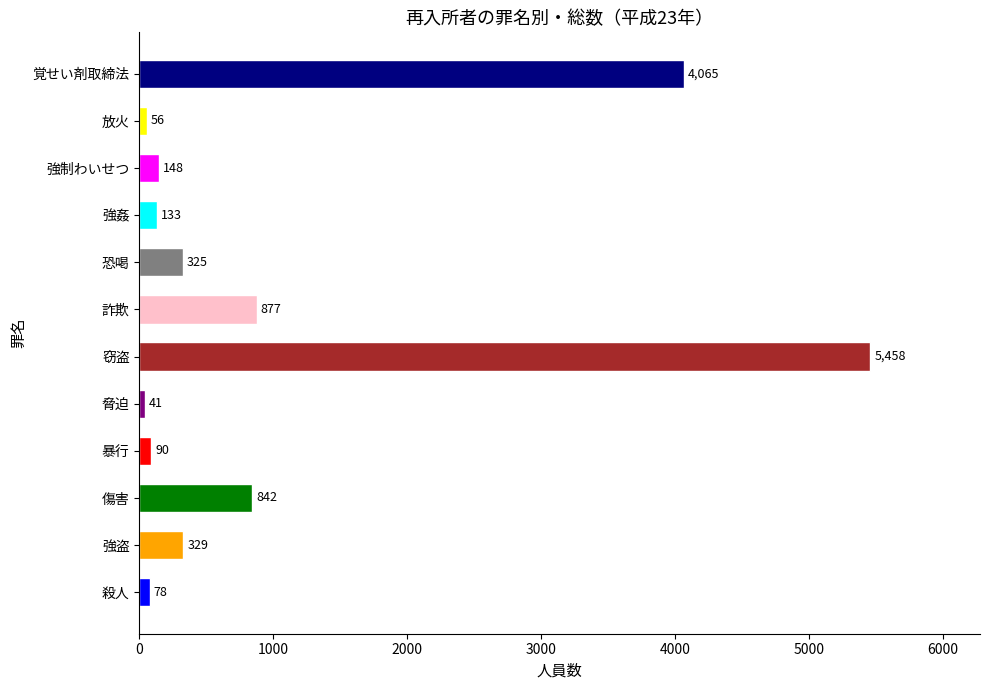

What is the difference between the values at 詐欺 and 殺人?

799